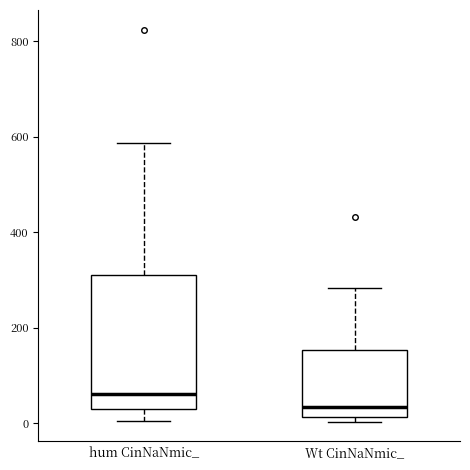

Reading left to right, read every box against the y-axis: the position of its median line, the range the box covers, and the ends of its whiskers. The values are not printed on the chart, so give them approximately, as read against the axis.

hum CinNaNmic_: median 60, box 20 to 300, whiskers 0 to 580
Wt CinNaNmic_: median 40, box 20 to 160, whiskers 0 to 280